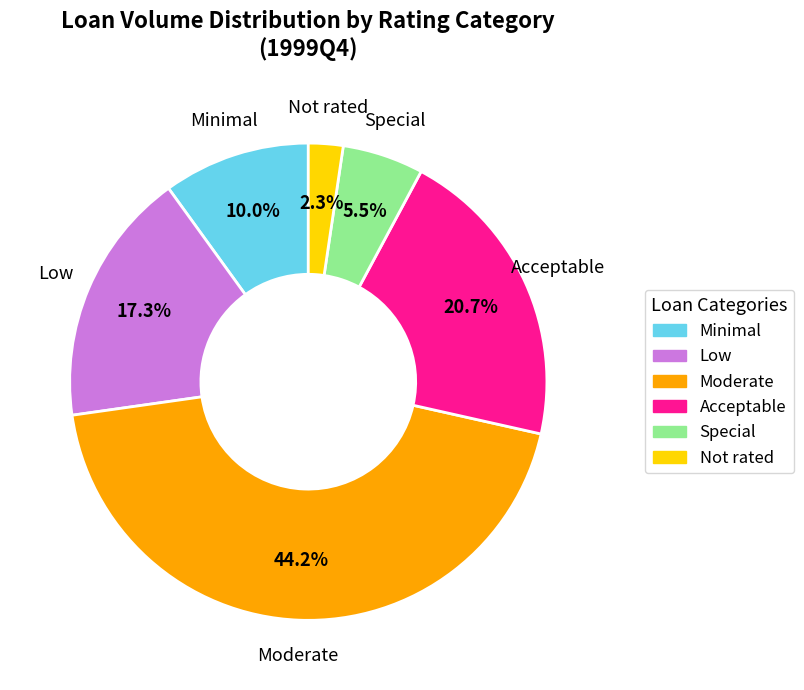

Which has a higher value, Low or Special?

Low